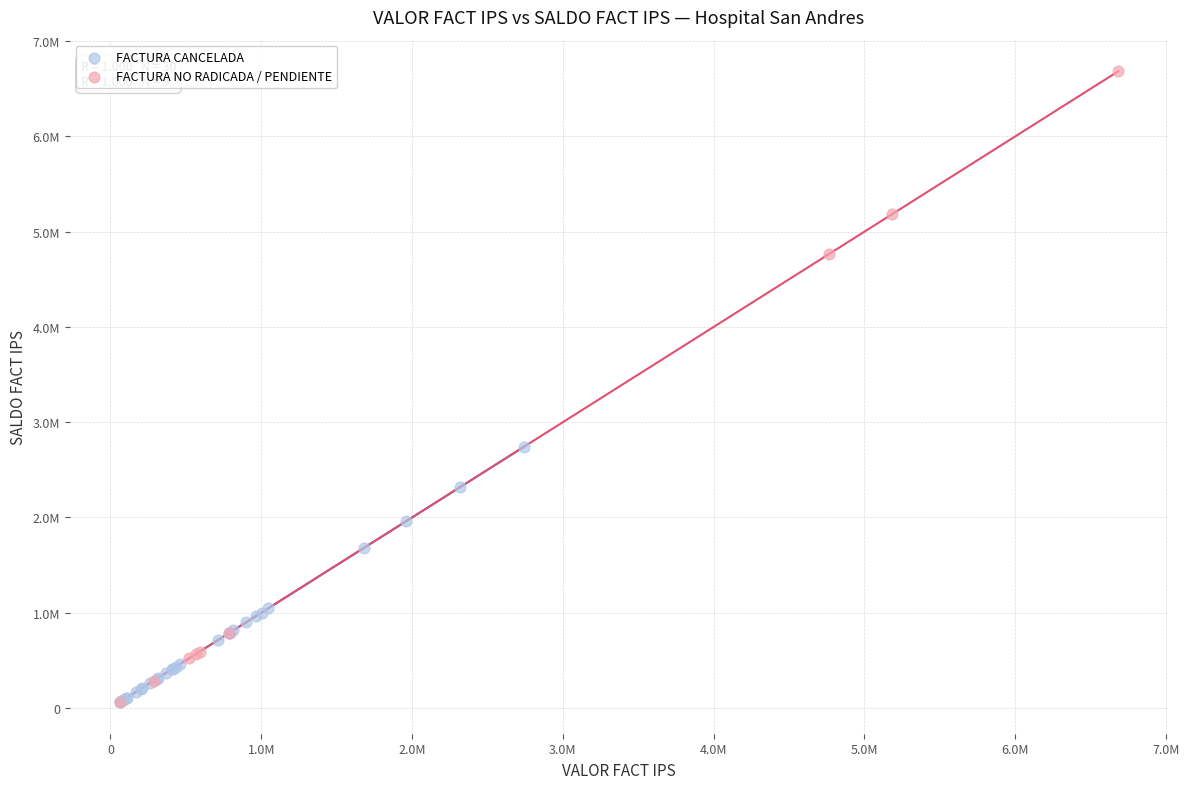

Which series reaches the maximum Y coordinate?

FACTURA NO RADICADA / PENDIENTE